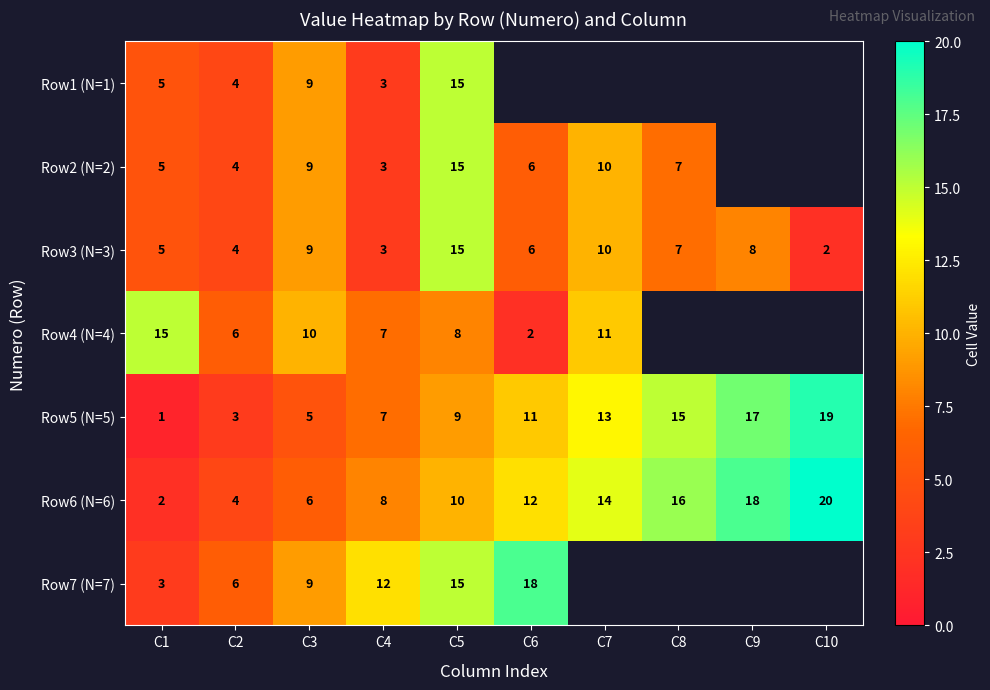

What is the difference between the highest and lowest values at C2?

3